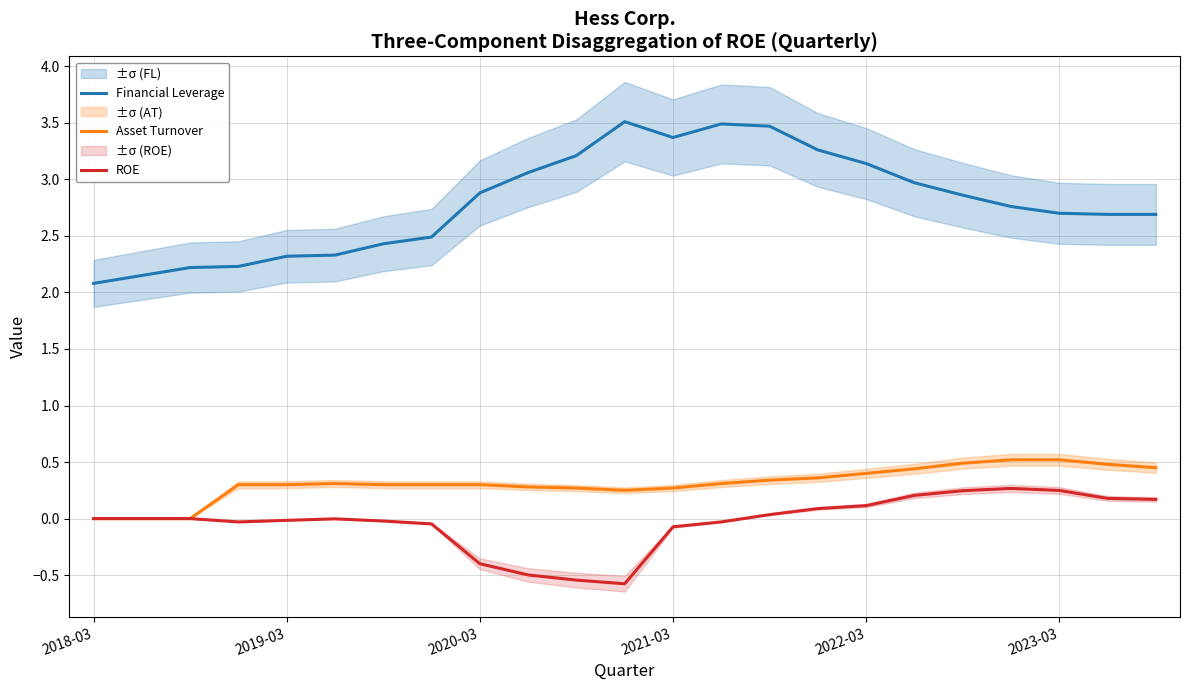

How many values in the ROE series are below 0?

11